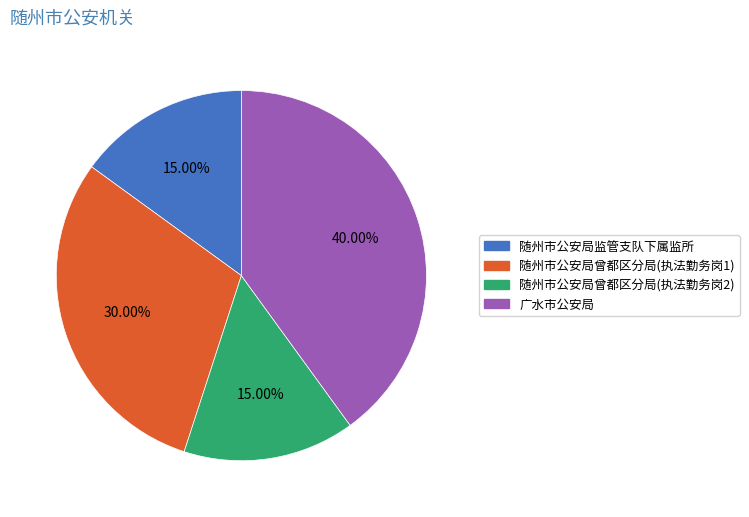

To the nearest percent, what is the difference between the 随州市公安局监管支队下属监所 and 随州市公安局曾都区分局(执法勤务岗1) slice percentages?

15%